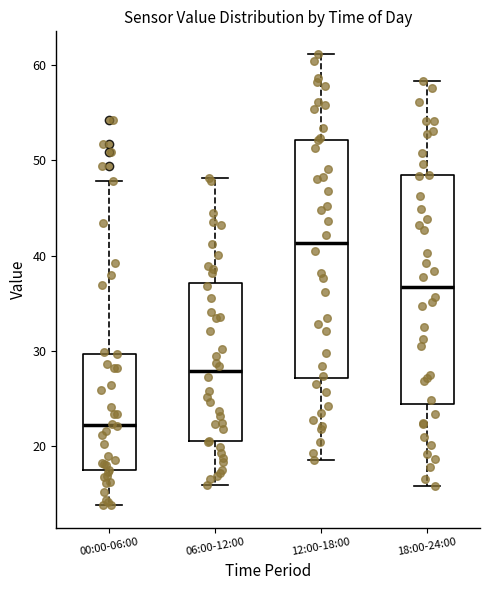

Comparing the boxes themselves (not the whiskers), which one is the tallest?

12:00-18:00